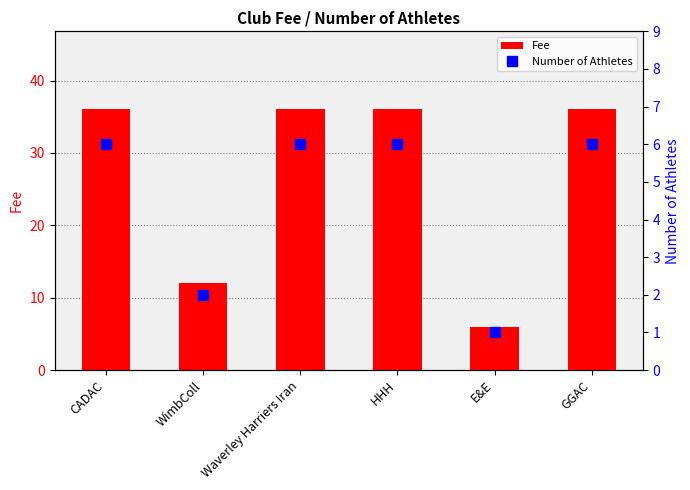

True or false: Number of Athletes has a value of 1 at WimbColl.

False